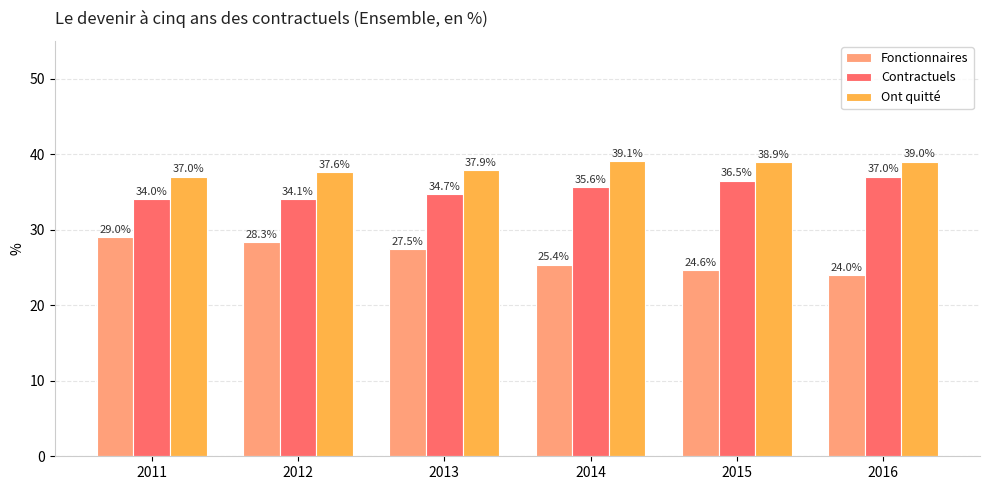

What is the value of the Fonctionnaires bar at the 4th from the left?

25.4